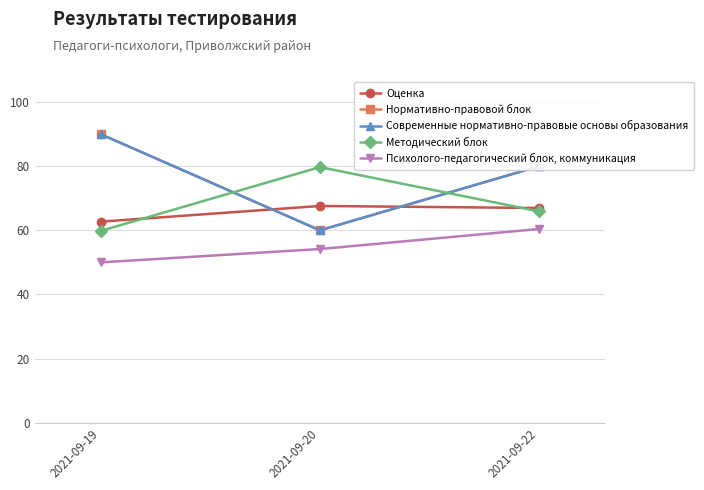

The Оценка series shows 17.6 at 2021-09-19. True or false?

False